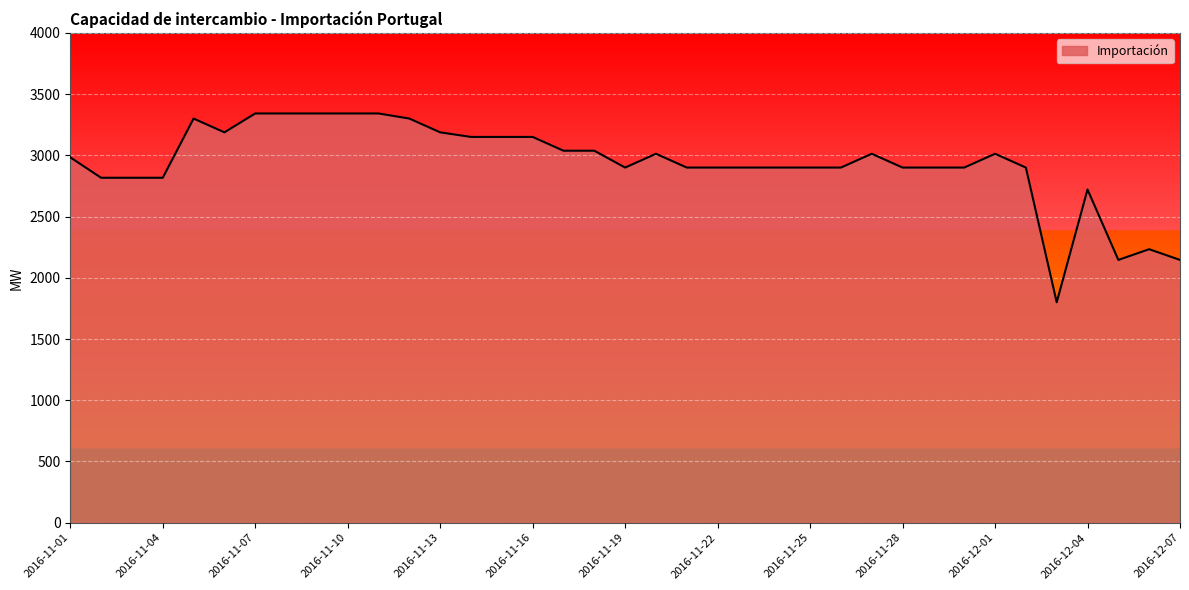

What is the maximum value shown in the chart?

3341.7